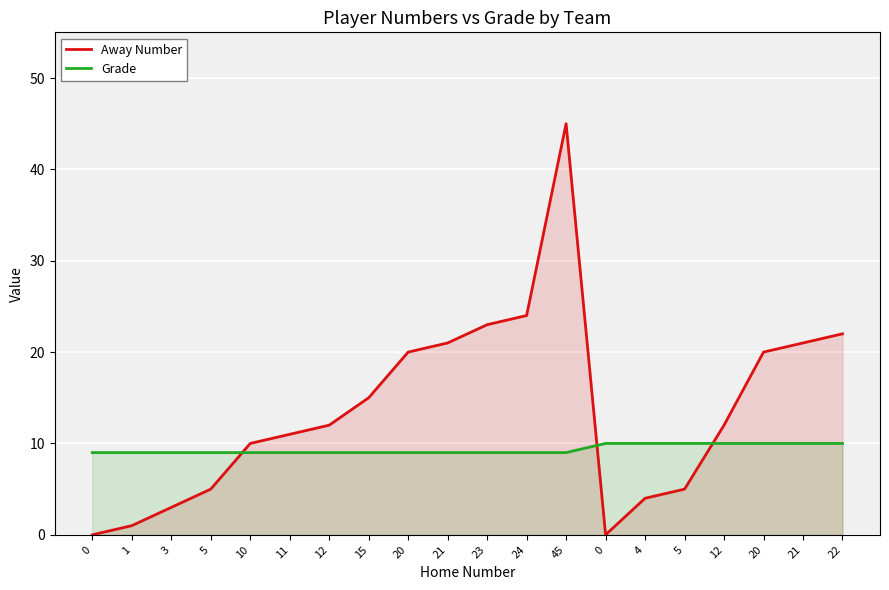

Which series ends up on top after the final intersection of Away Number and Grade?

Away Number